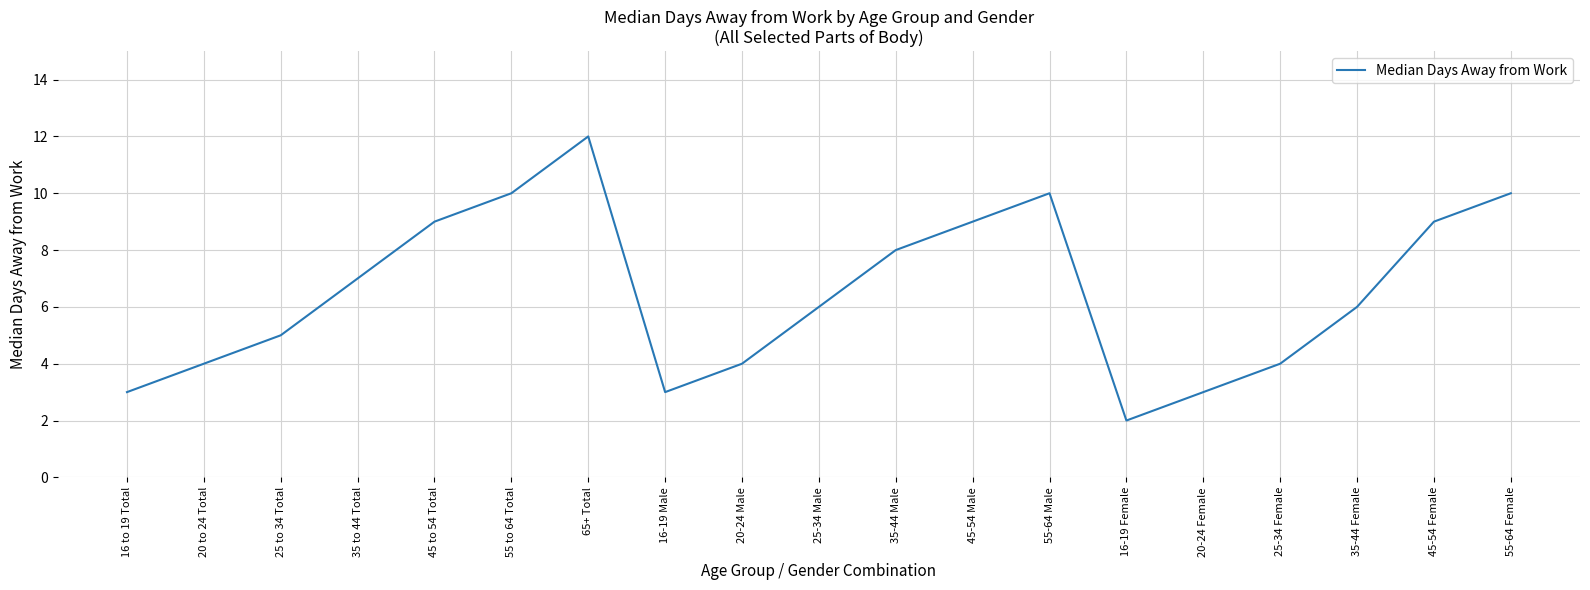

Between 16-19 Female and 35-44 Female, which is larger?

35-44 Female